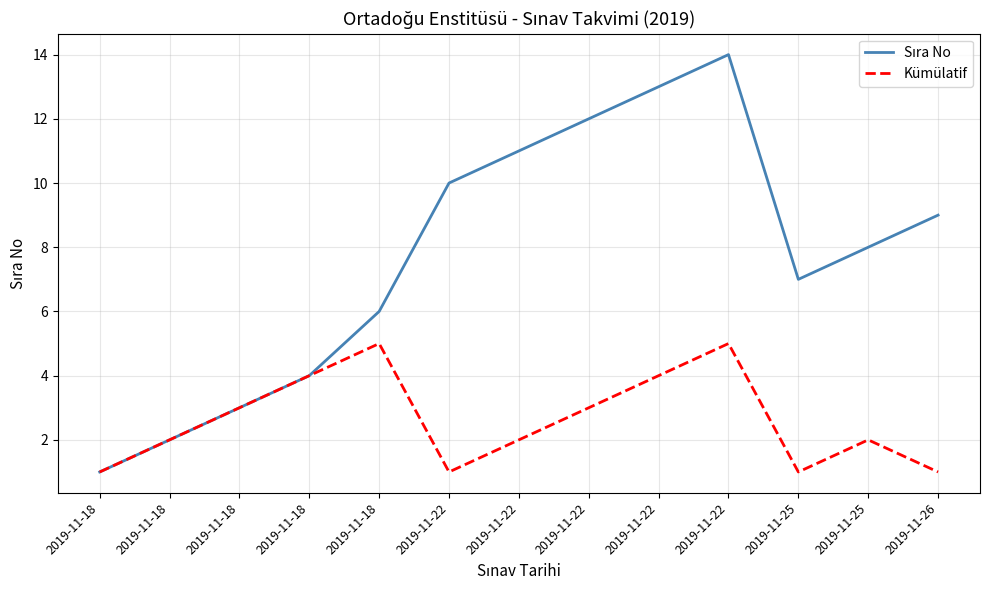

At how many categories does at least one series exceed 7?

7